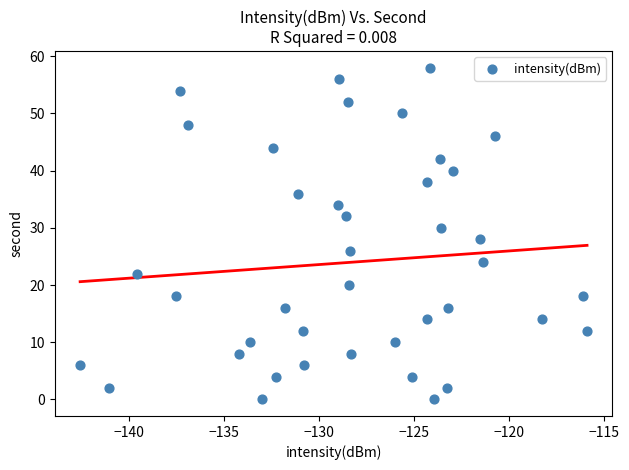

How many data points are displayed?

40